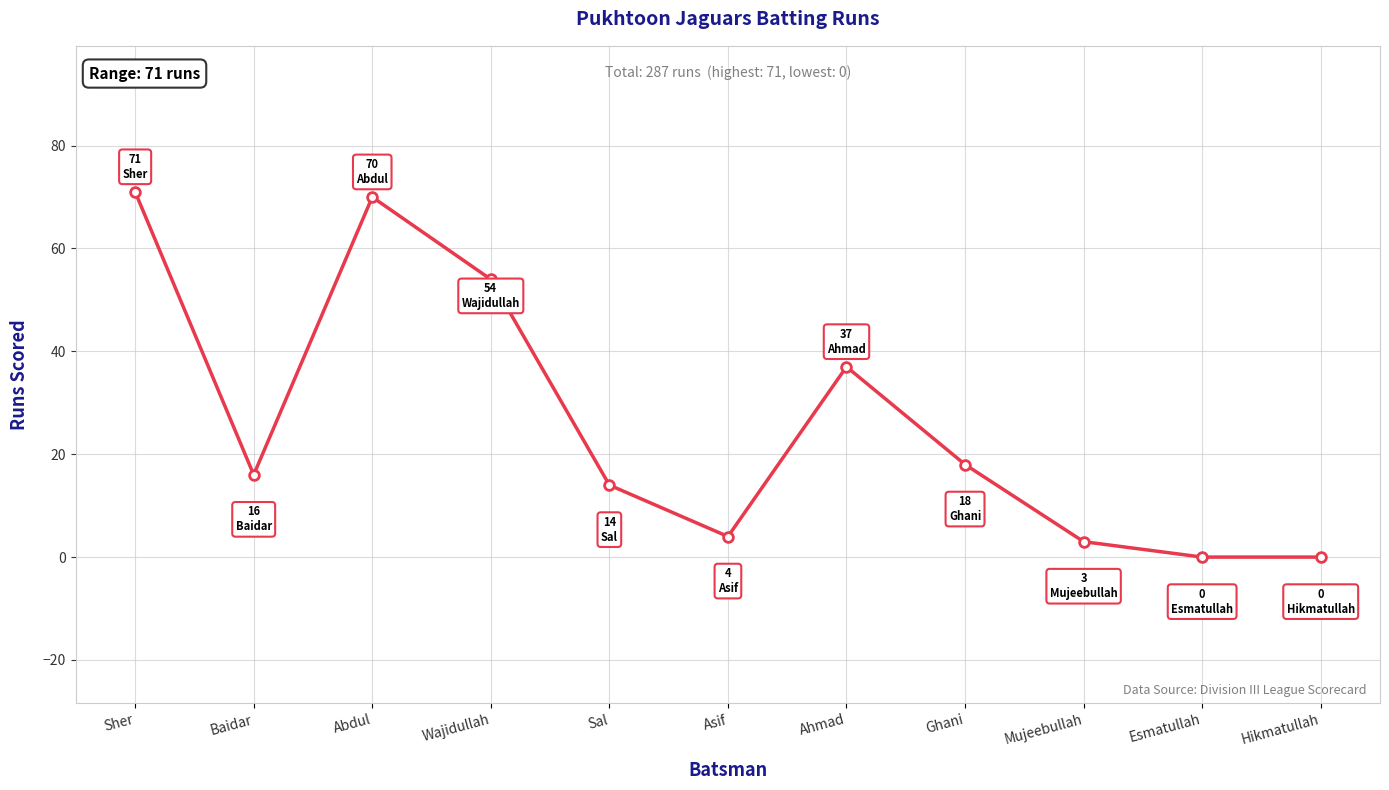

What is the sum of the values at Sher and Asif?

75